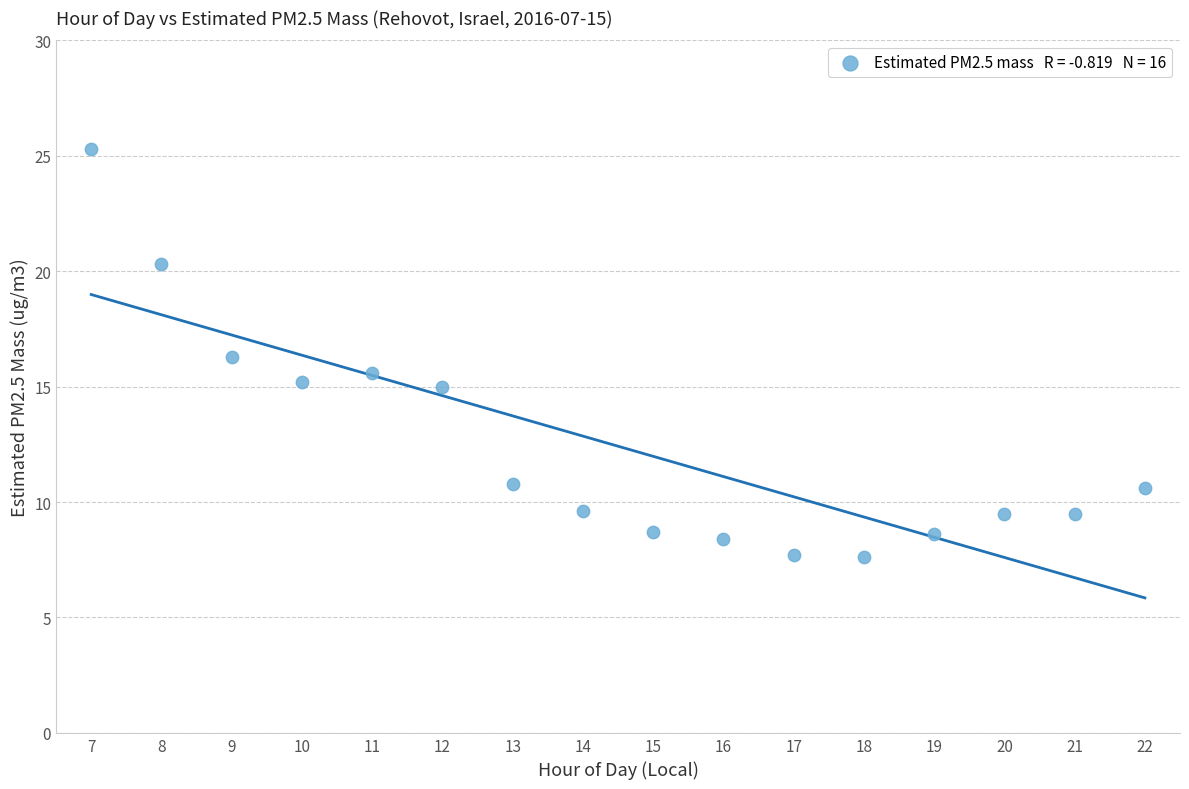

What is the range of X values (max minus min)?

15.0